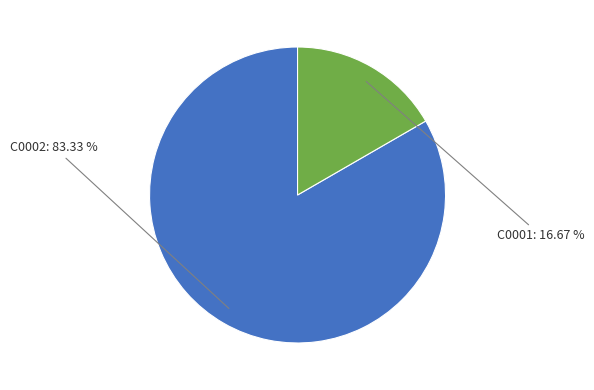

Approximately how many times larger is the value at C0002 compared to C0001?

5.0